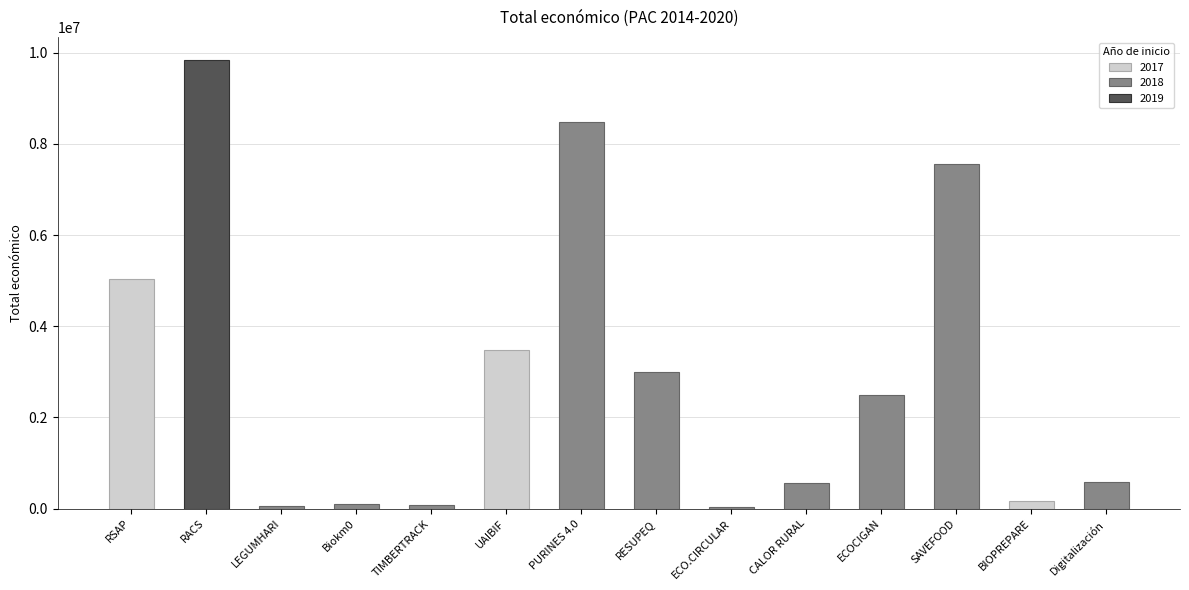

Read the value at Digitalización, to the nearest 100.

588100